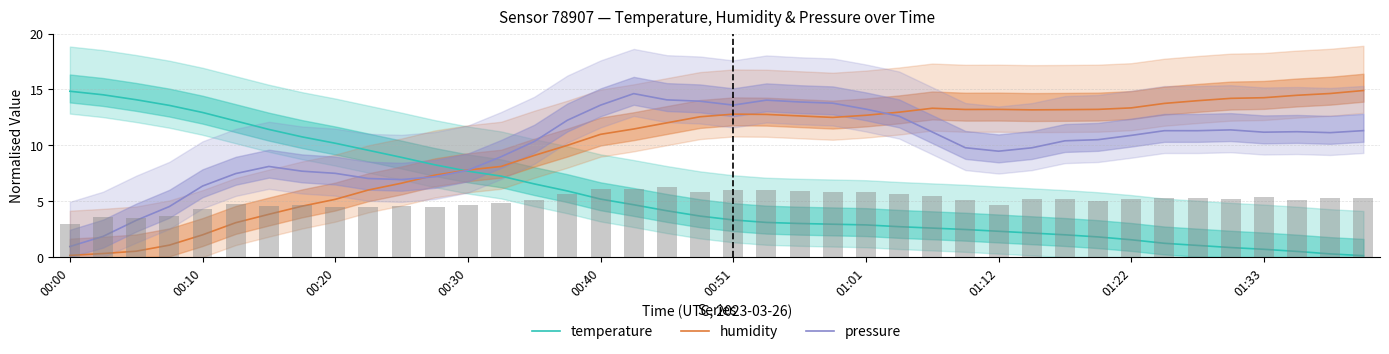

What is the average value of the humidity series?

9.8